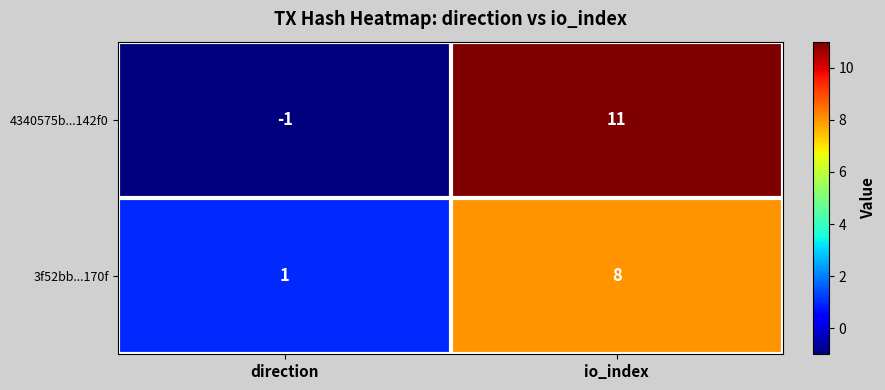

What is the difference between the maximum and minimum values in the 4340575b...142f0 series?

12